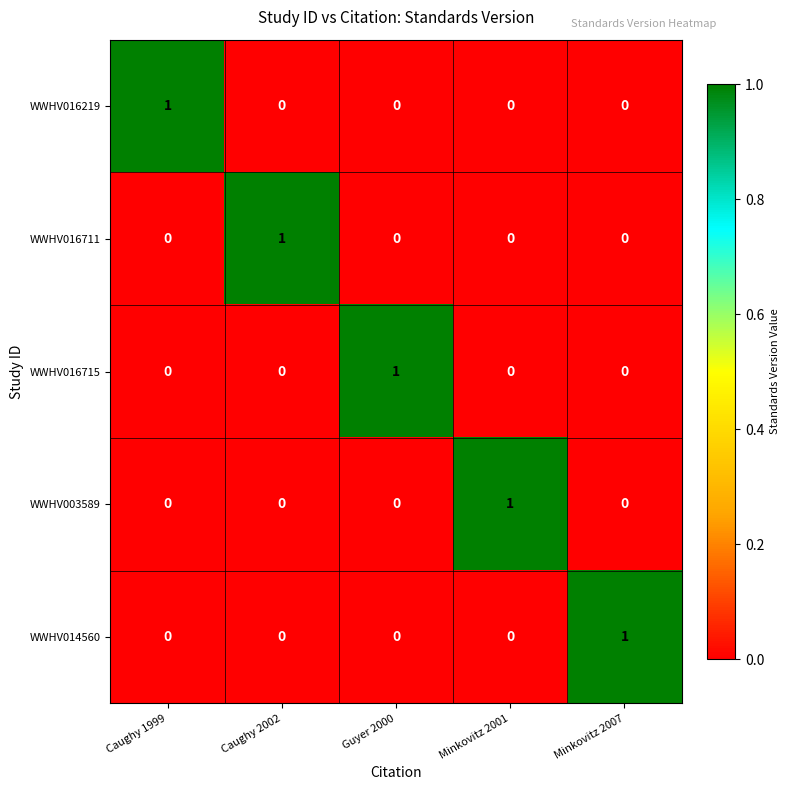

How many WWHV016711 values are between 0 and 1?

5